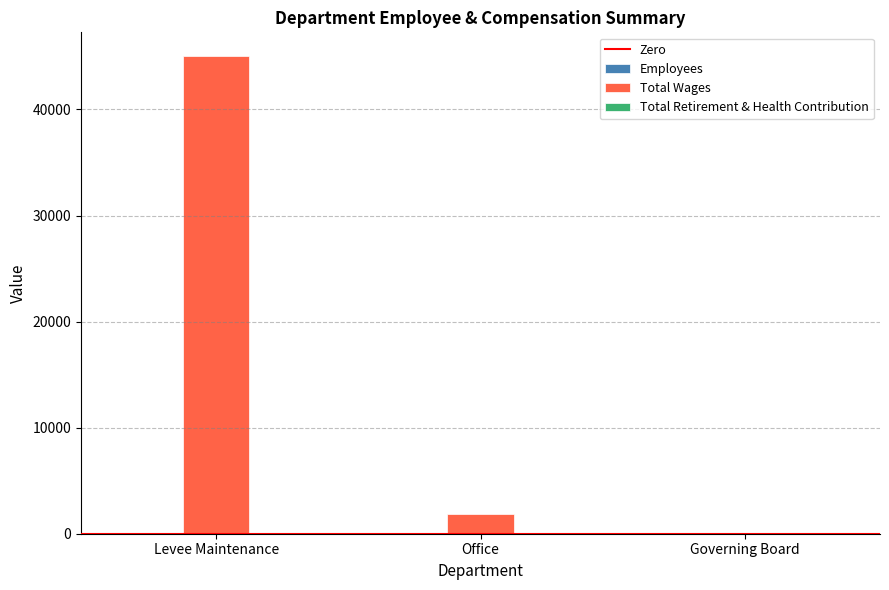

Which category has the highest value in the Total Wages series?

Levee Maintenance